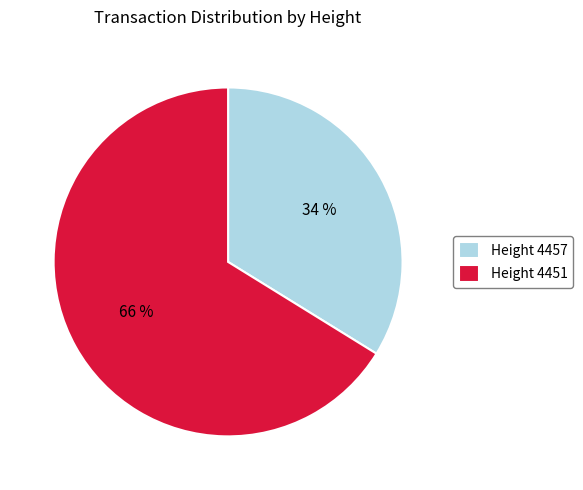

To the nearest percent, what portion does Height 4457 represent?

34%